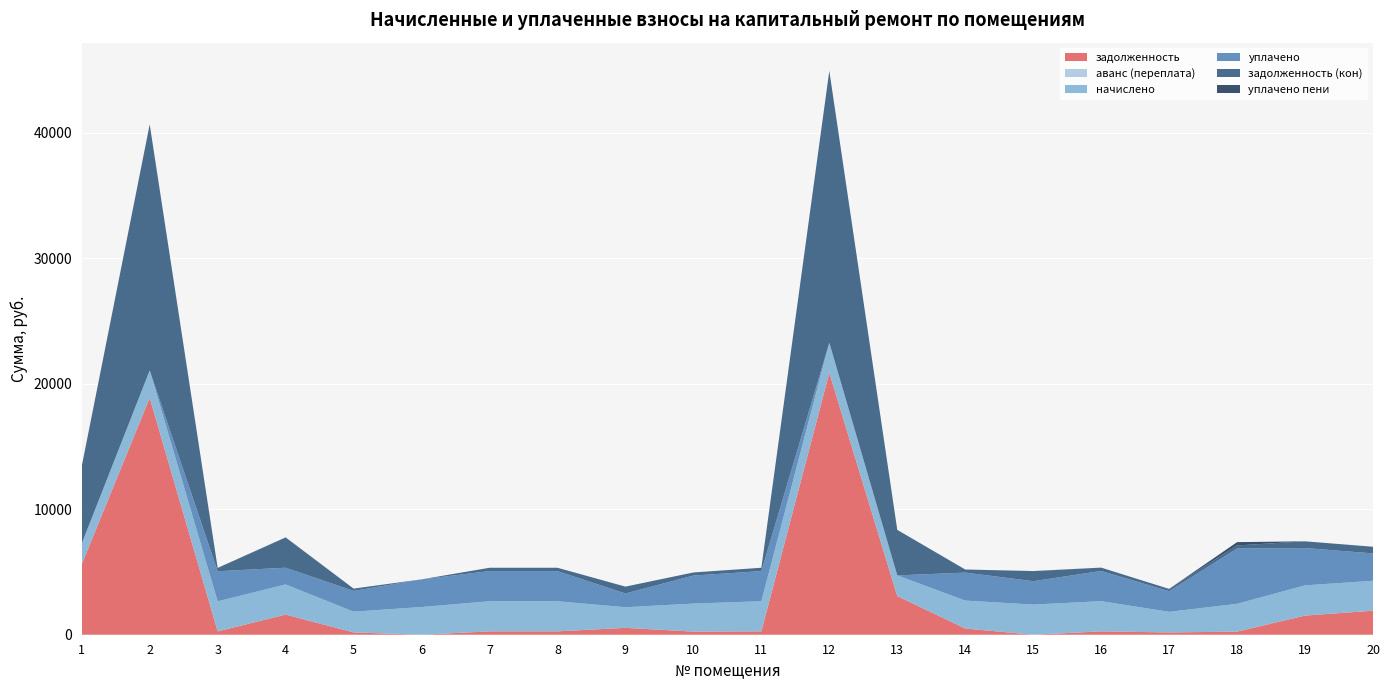

Reading left to right, transcribe all the data shown in this chart.

задолженность: 5615.8	18872.8	266.2	1603.4	183.7	0.0	266.8	266.8	547.6	248.0	266.8	20861.1	3078.3	494.4	0.0	267.4	181.6	246.3	1525.3	1914.2
аванс (переплата): 0.0	0.0	0.0	0.0	0.0	0.7	0.0	0.0	0.0	0.0	0.0	0.0	0.0	0.0	0.8	0.0	0.0	0.0	0.0	0.0
начислено: 1648.0	2185.0	2395.6	2400.8	1653.2	2206.1	2400.8	2400.8	1642.7	2232.4	2400.8	2400.8	1648.0	2227.1	2400.8	2406.2	1642.7	2216.6	2406.2	2385.1
уплачено: 0.0	0.0	2395.6	1333.8	1653.2	2205.4	2400.8	2400.8	1095.1	2232.4	2400.8	0.0	0.0	2227.7	1864.0	2406.2	1642.7	4403.5	2975.8	2180.5
задолженность (кон): 6165.2	19601.2	266.2	2403.7	183.7	0.0	266.8	266.8	547.6	248.0	266.8	21661.4	3627.7	246.9	799.4	267.4	182.5	246.3	534.7	528.7
уплачено пени: 0.0	0.0	0.0	16.2	0.0	0.0	0.0	0.0	0.0	0.0	0.0	0.0	0.0	0.0	9.0	0.0	0.0	264.4	0.0	0.0